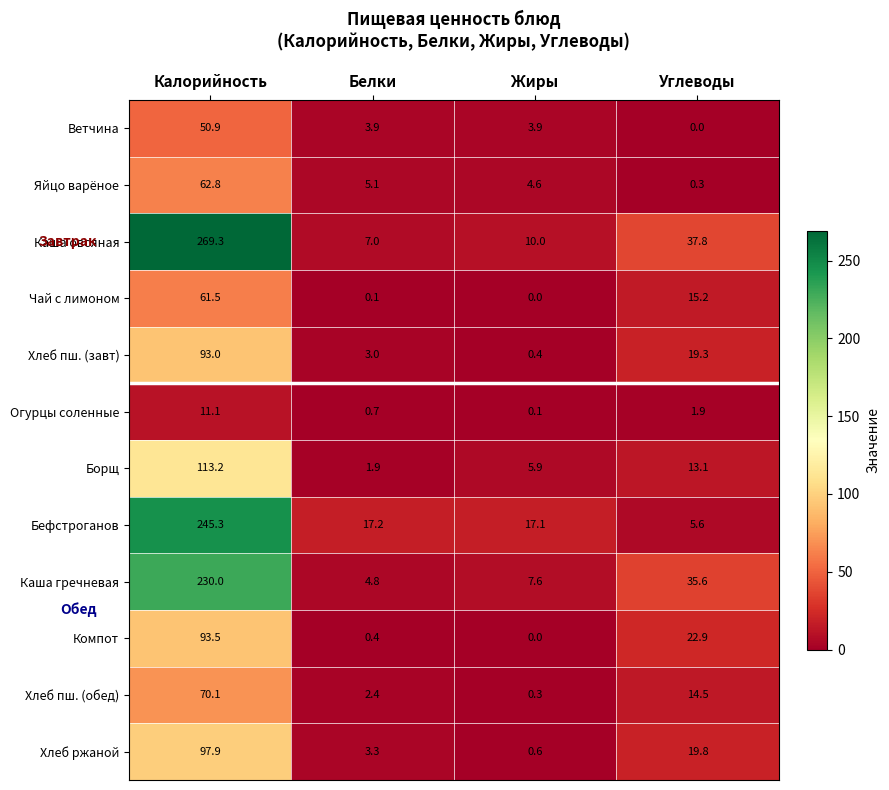

The value of Ветчина at Белки is 5.3. True or false?

False